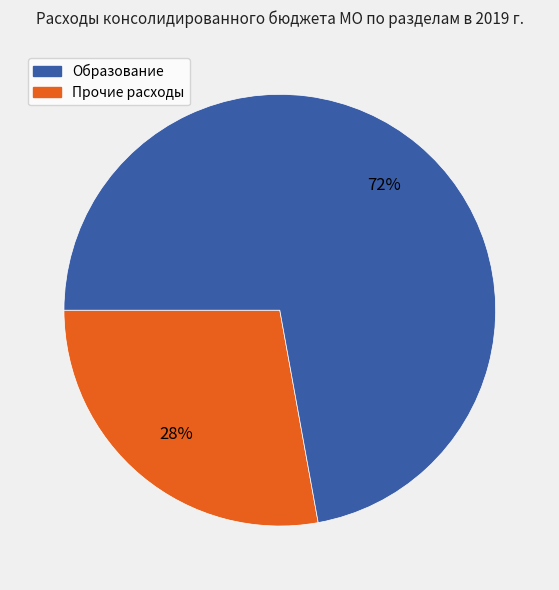

To the nearest percent, what is the difference between the largest and smallest slice percentages?

44%